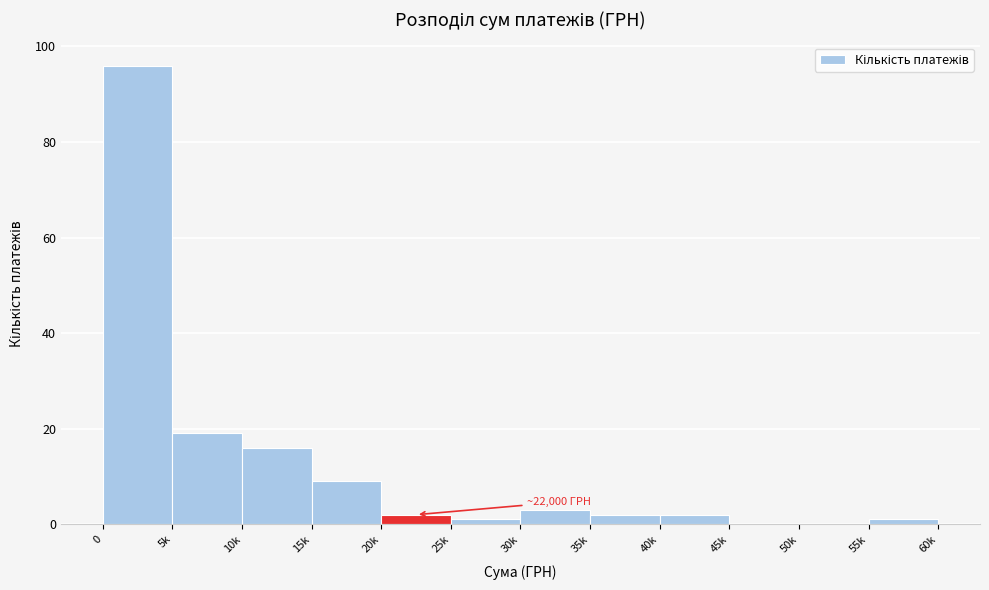

Reading right to left, extract all data points from this chart.

55k=1	50k=0	45k=0	40k=2	35k=2	30k=3	25k=1	20k=2	15k=9	10k=16	5k=19	0=96